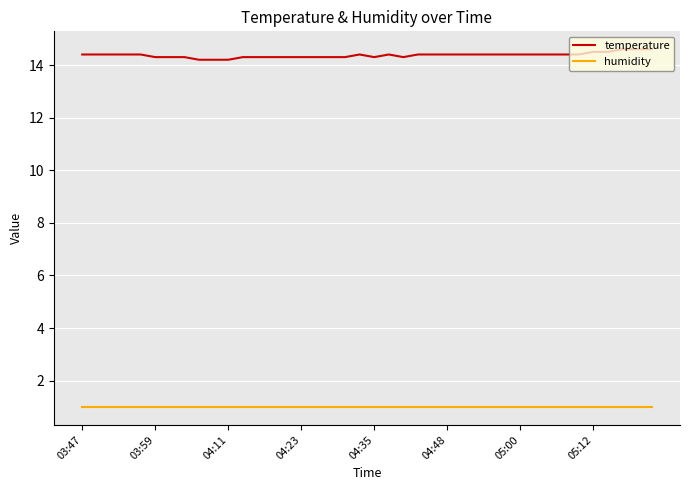

True or false: temperature and humidity cross at least once.

False